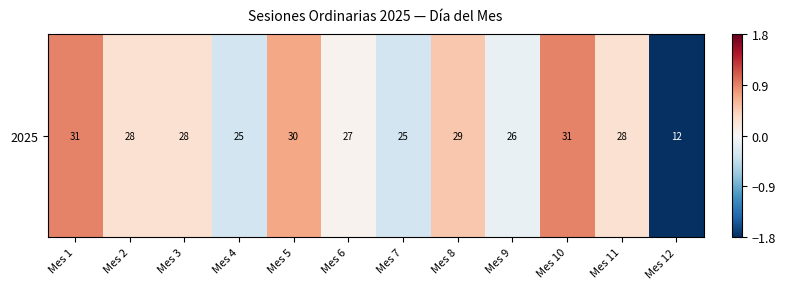

Which label corresponds to the smallest value in the chart?

Mes 12